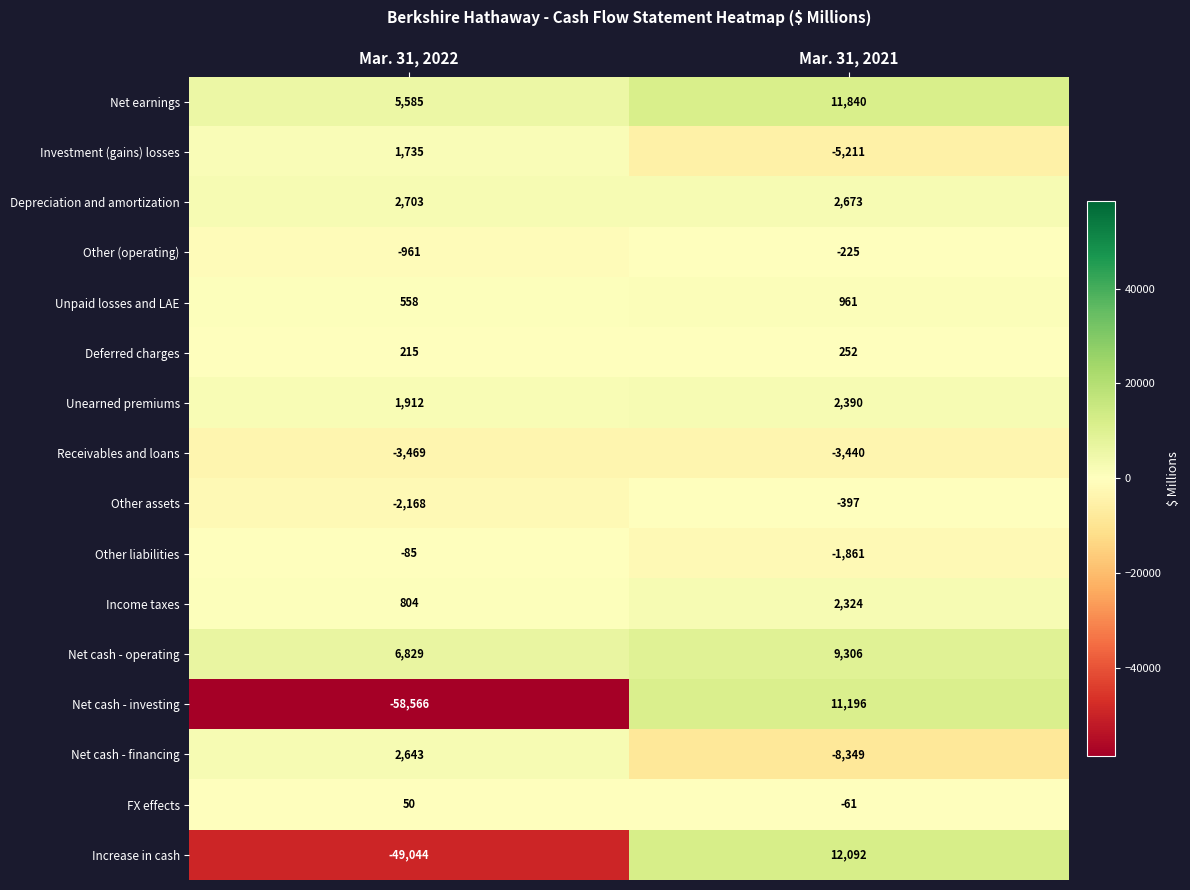

Which label corresponds to the smallest value in the chart?

Mar. 31, 2022